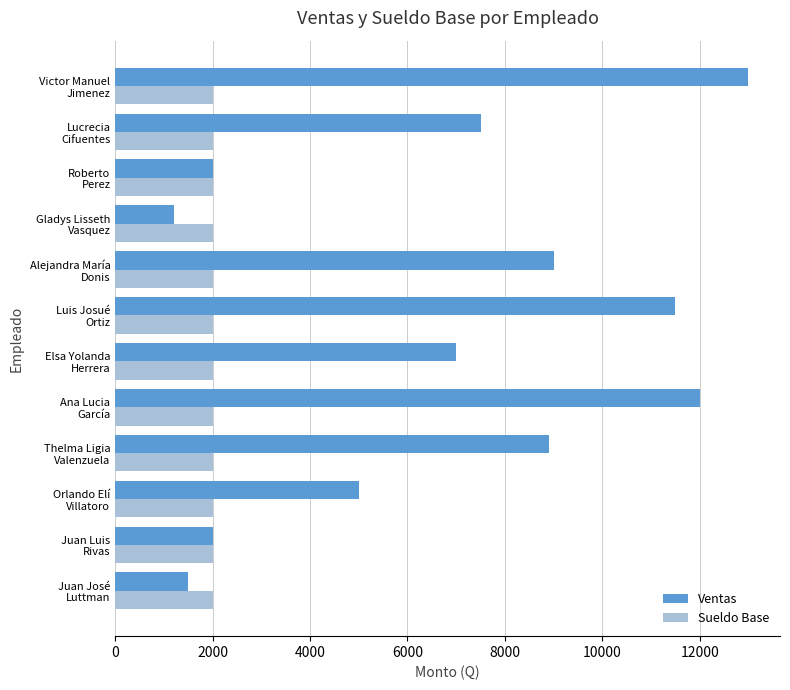

What is the difference between the maximum and minimum values in the Ventas series?

11800